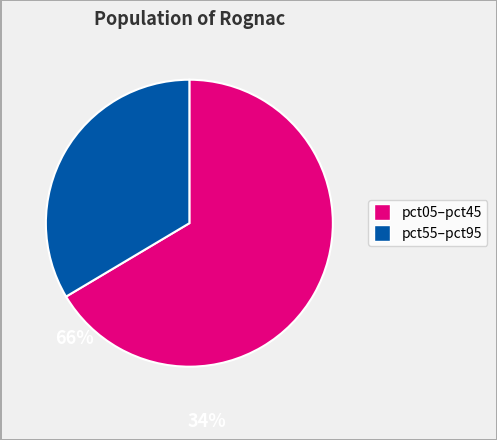

Is it true that pct55–pct95 is 34% of the pie?

True